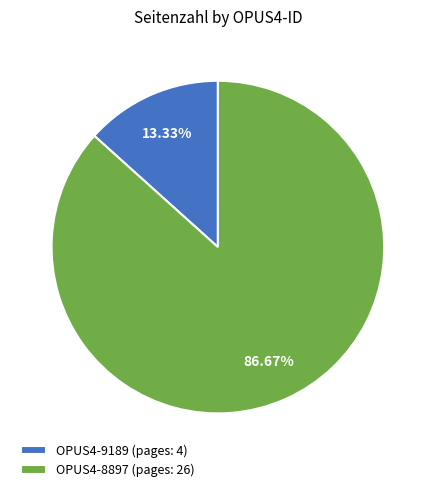

What is the smallest slice in the pie chart?

OPUS4-9189